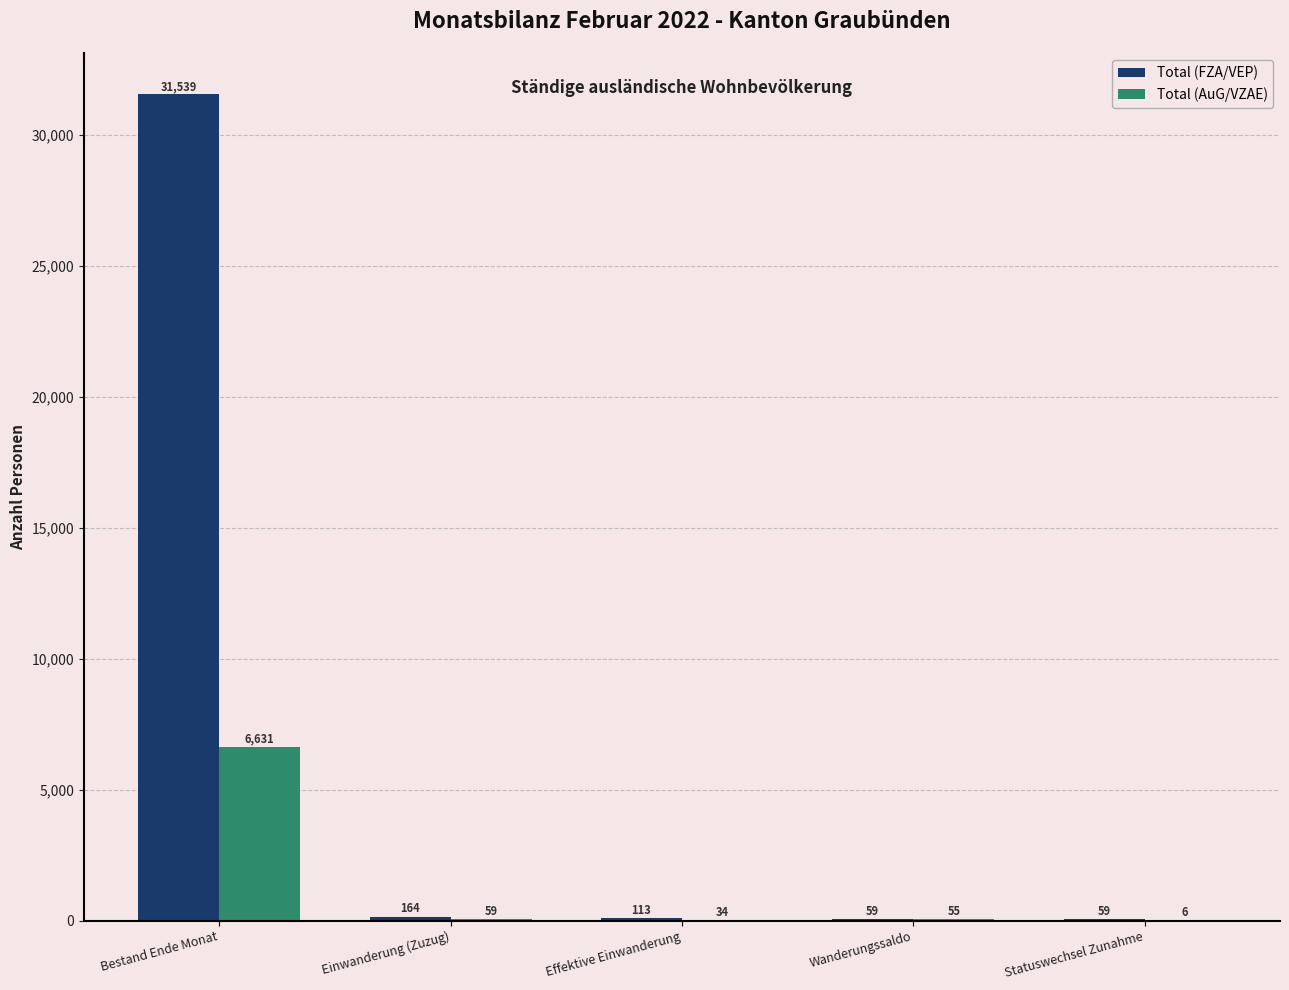

The value of Total (FZA/VEP) at Einwanderung (Zuzug) is 164. True or false?

True